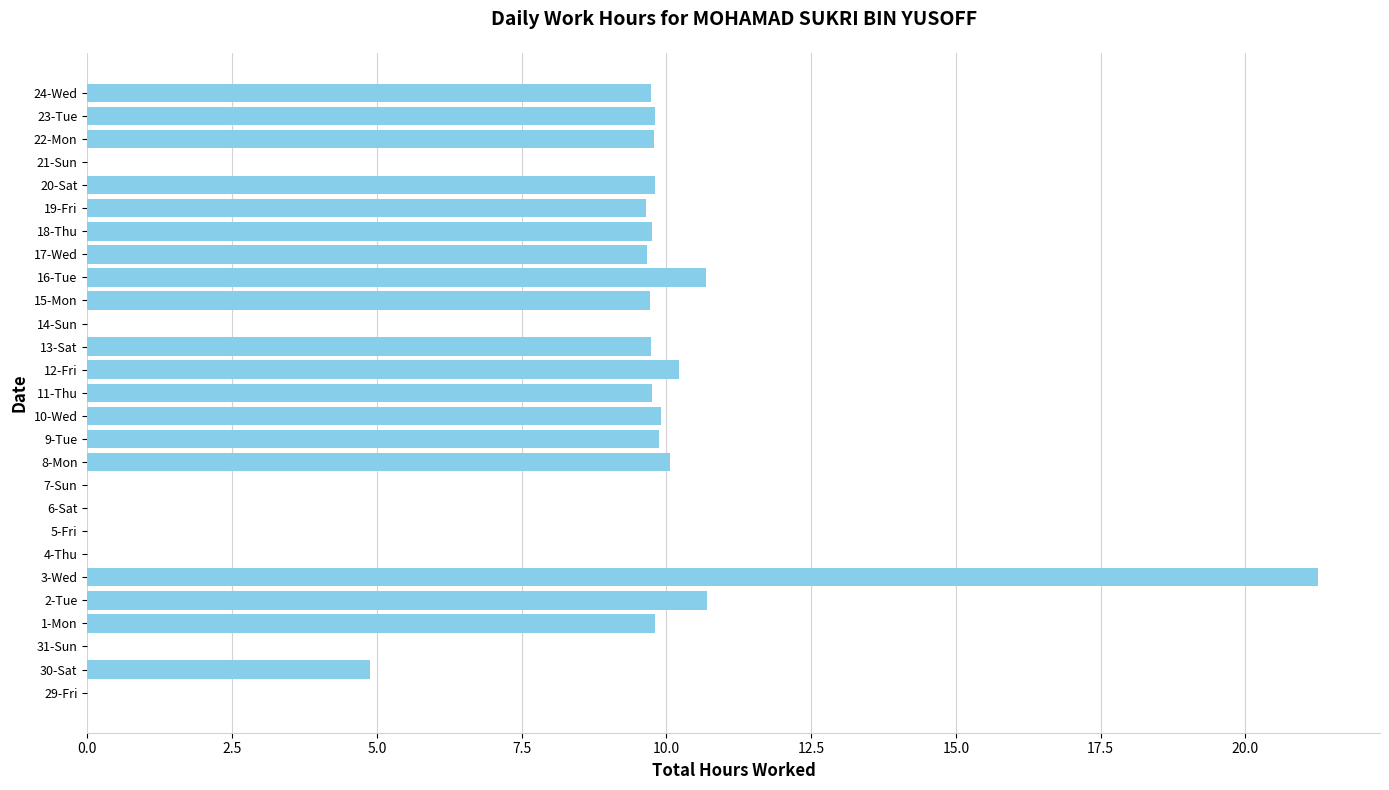

How many series are shown in this chart?

1